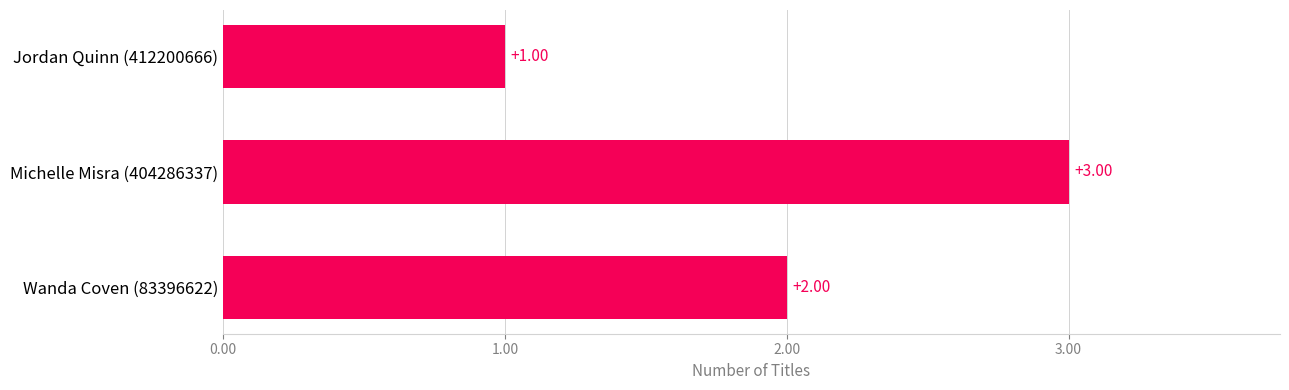

List the labels in order of value, largest first.

Michelle Misra (404286337), Wanda Coven (83396622), Jordan Quinn (412200666)